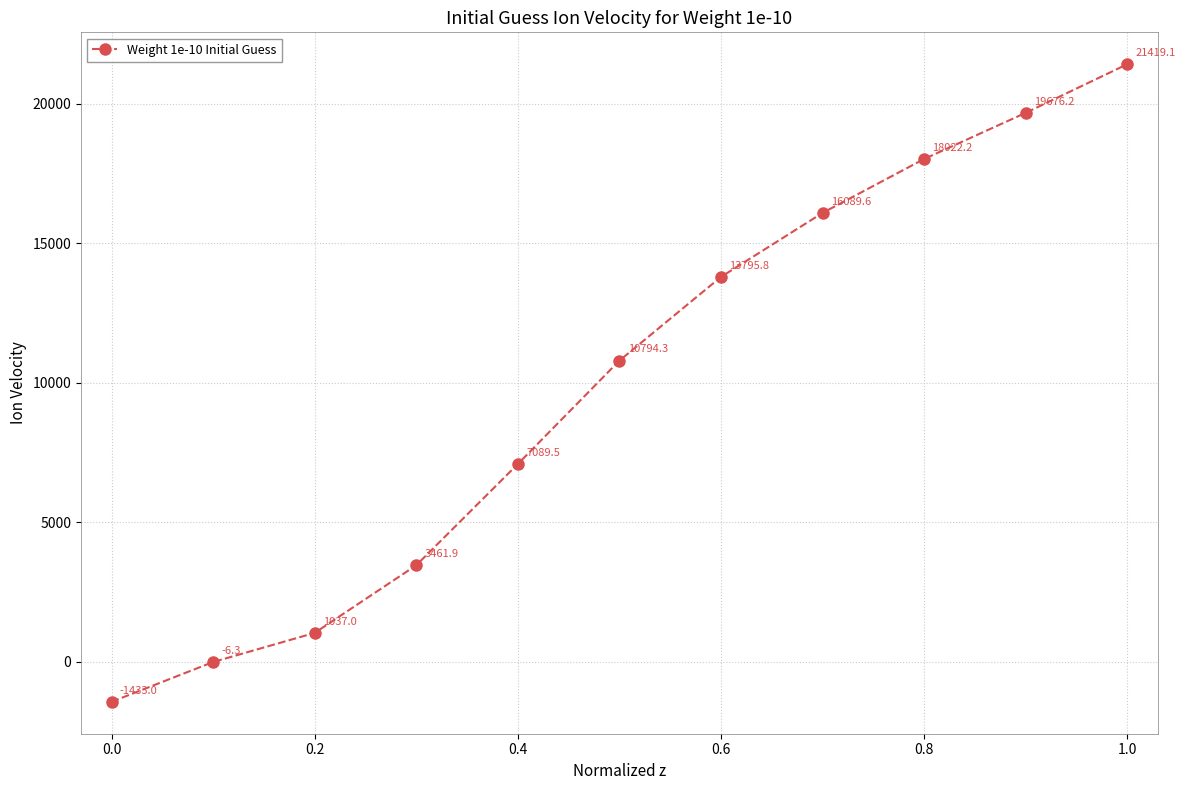

What is the value of the 1st point from the left?

-1433.0